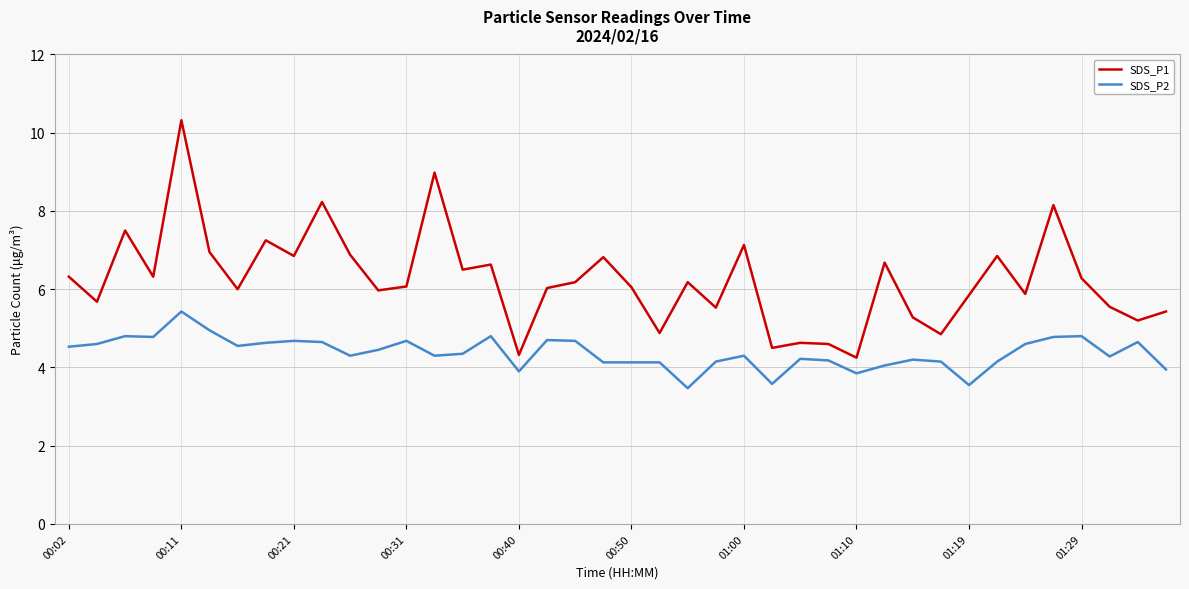

Which series has the largest range (max minus min)?

SDS_P1